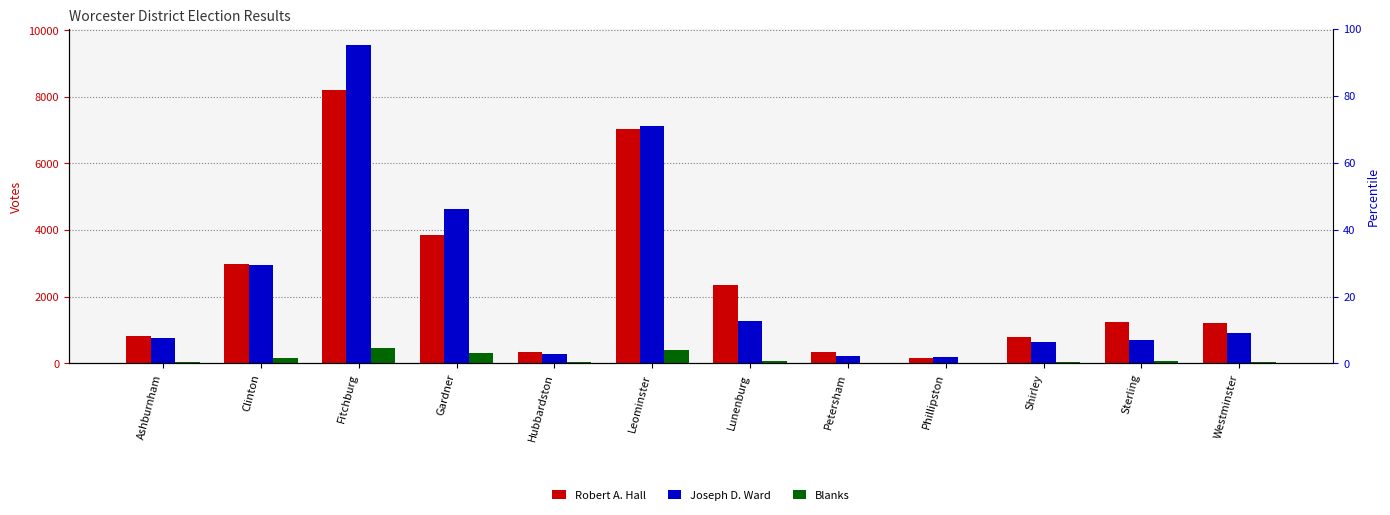

At which category is the sum across all series the highest?

Fitchburg